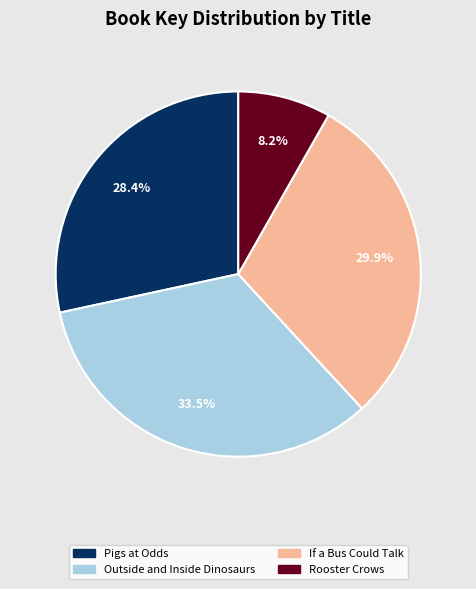

To the nearest percent, what percentage of the pie is Pigs at Odds?

28%